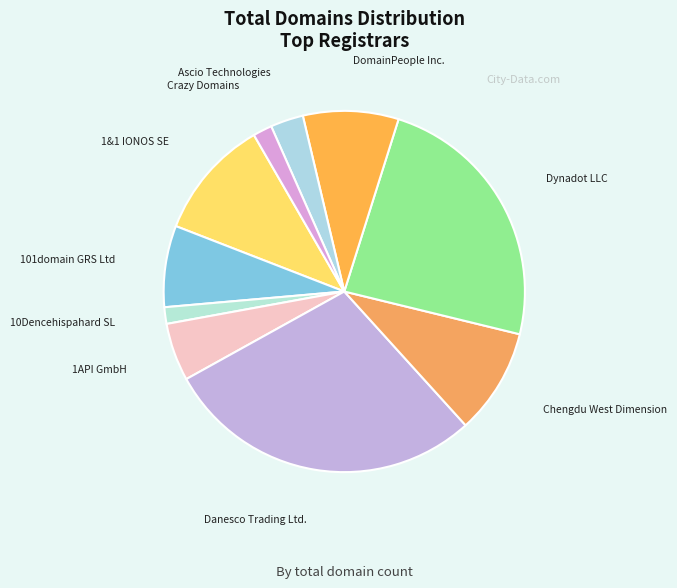

Is there a majority slice in this chart?

No